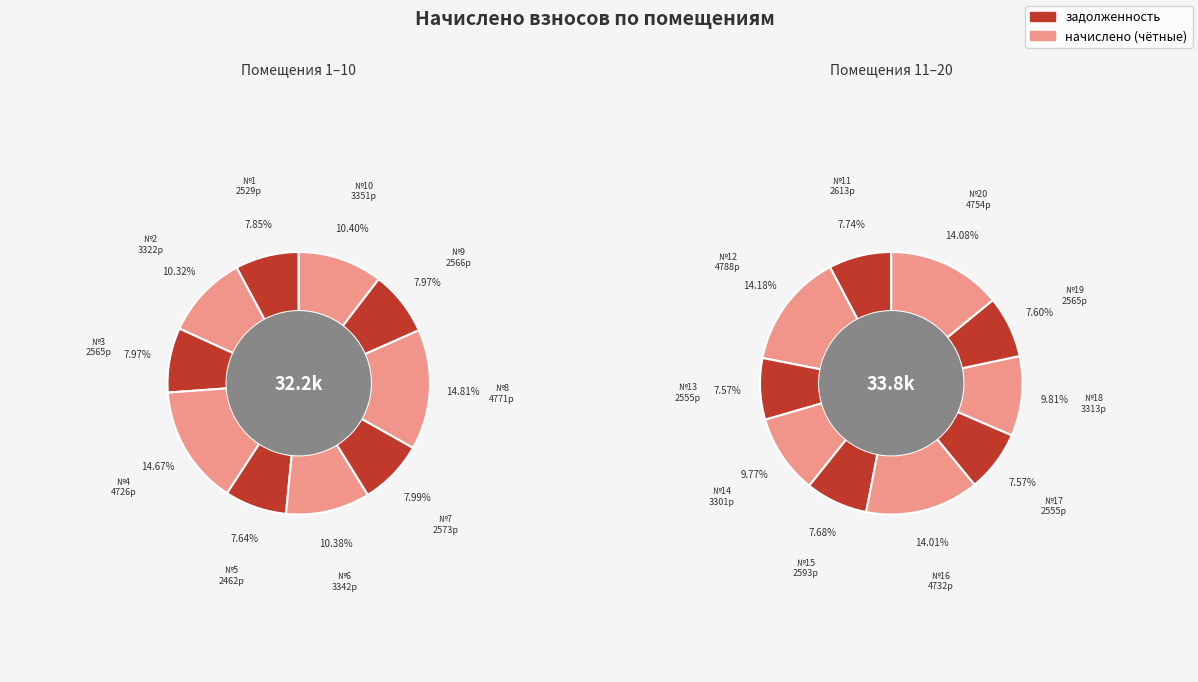

Does 5 account for over 50% of the chart?

No